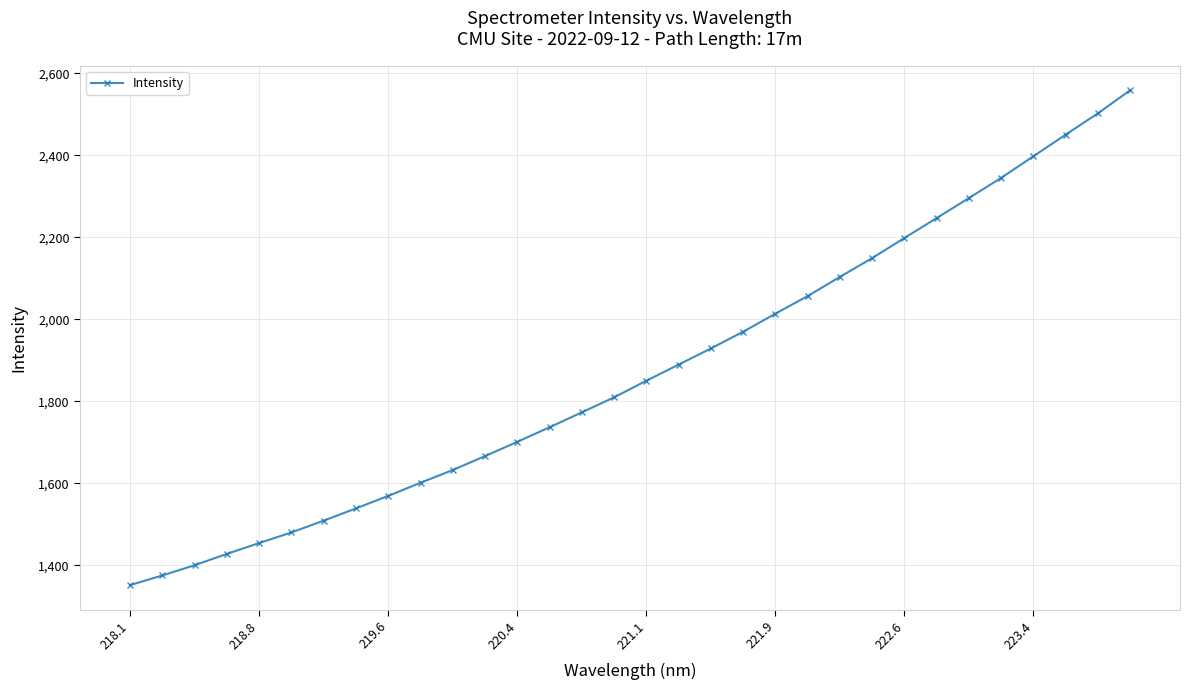

What is the value of the 30th point from the left?

2450.2